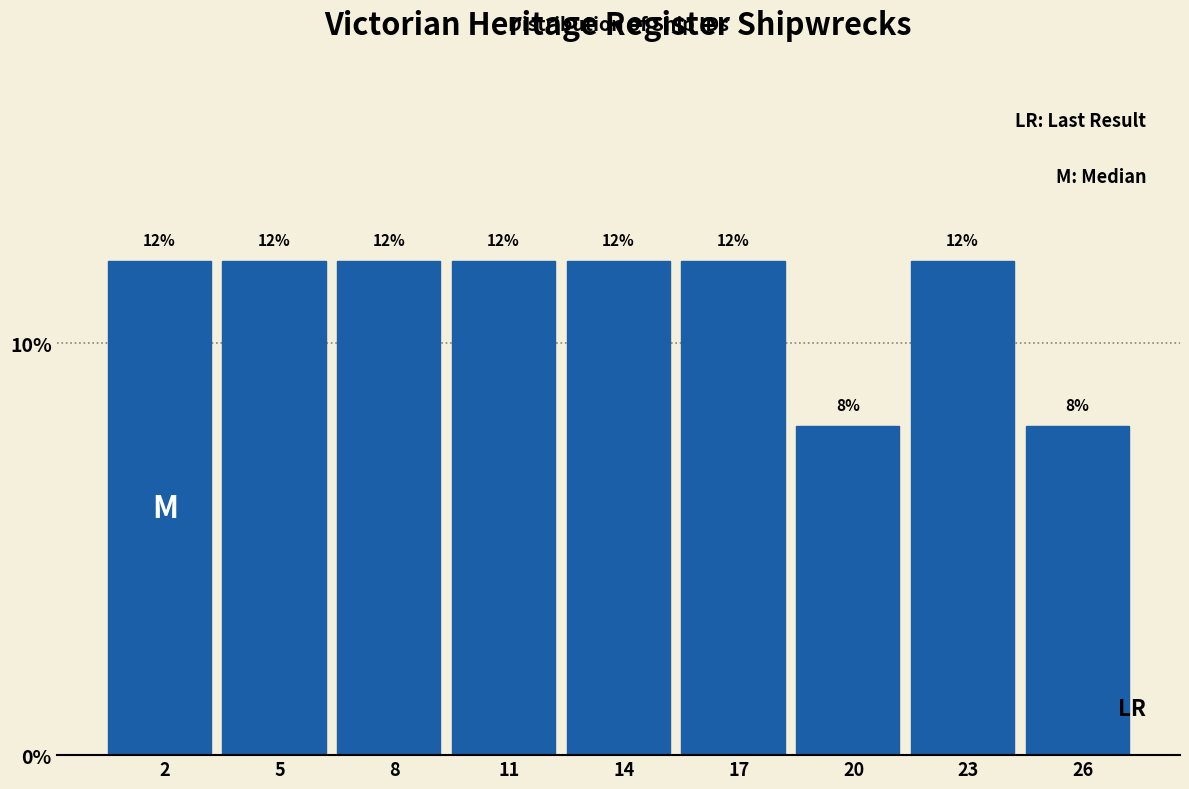

Reading right to left, extract all data points from this chart.

26=8	23=12	20=8	17=12	14=12	11=12	8=12	5=12	2=12